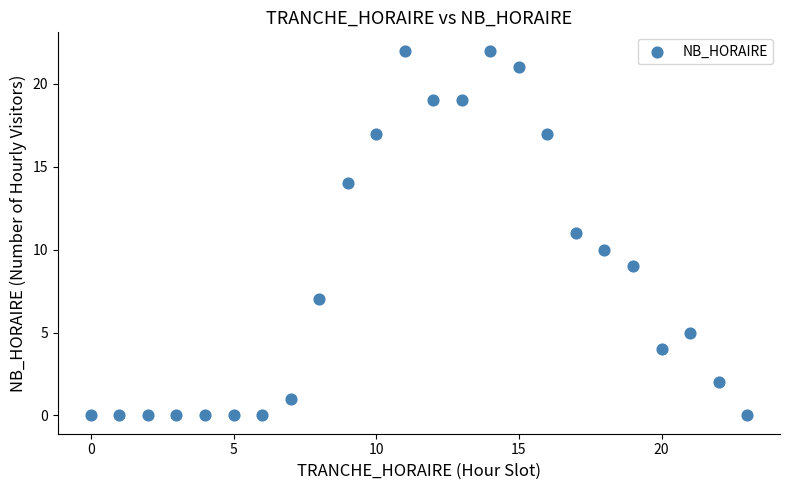

What is the range of Y values (max minus min)?

22